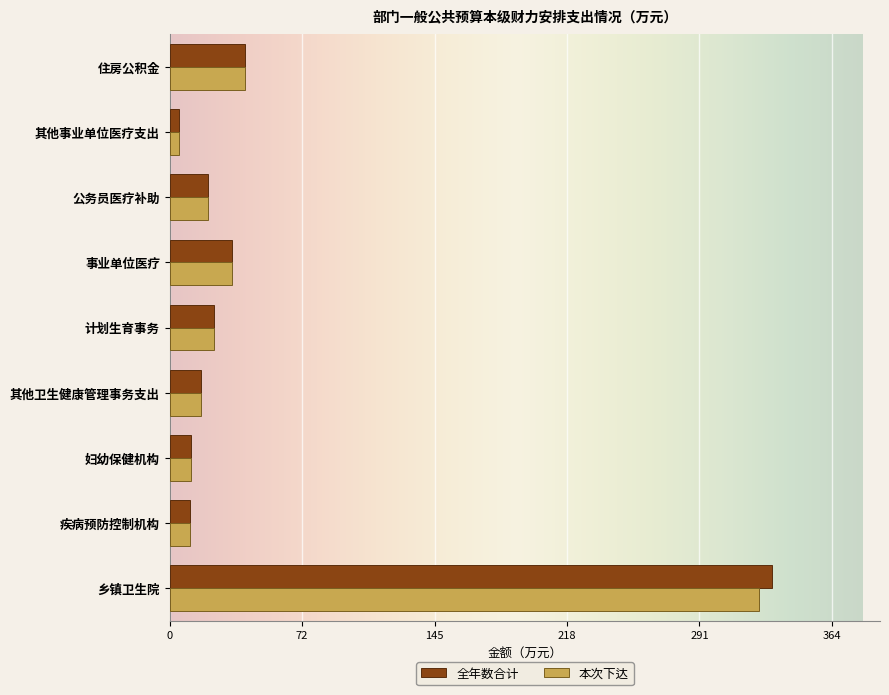

What is the greatest value displayed?

331.8